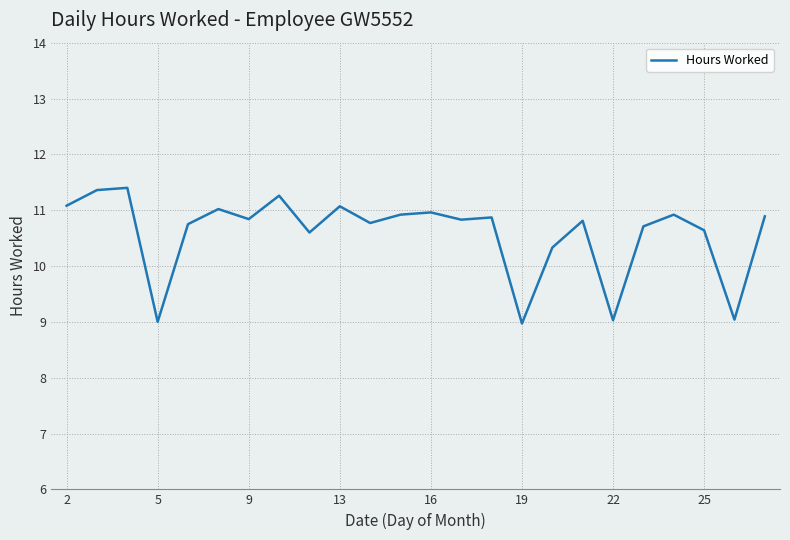

What is the maximum value shown in the chart?

11.4